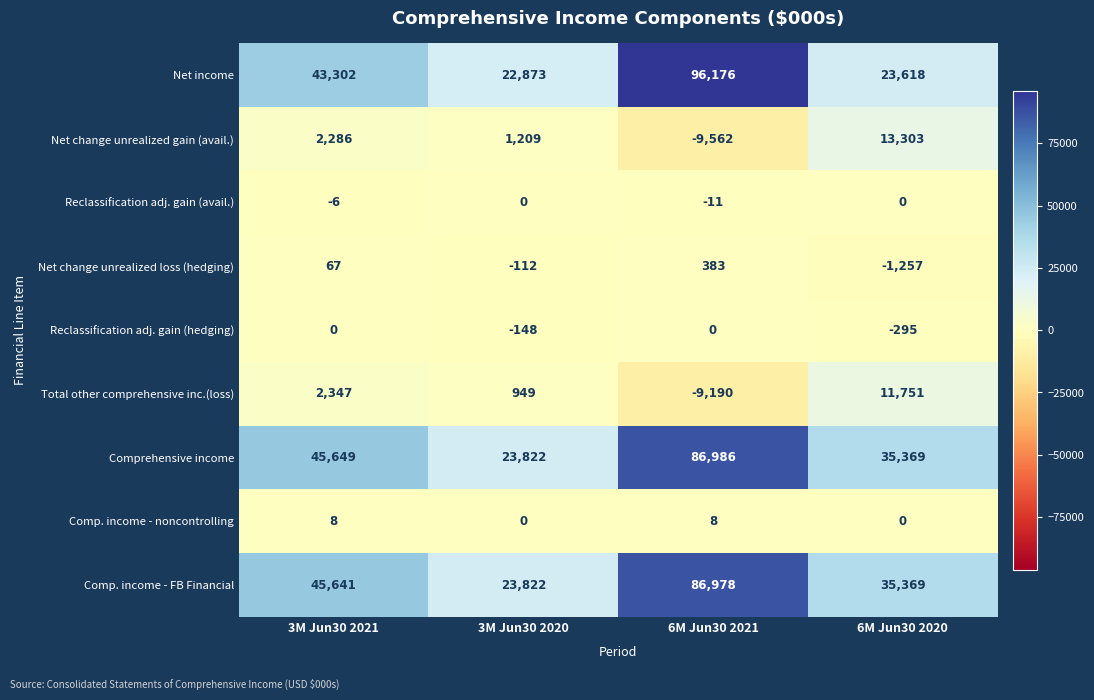

Which series has the widest spread of values?

Net income